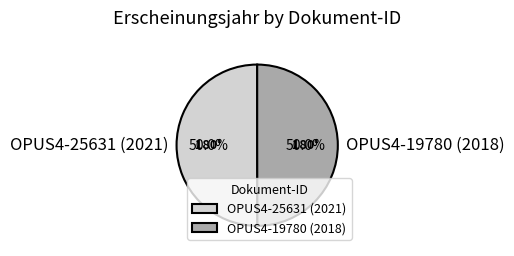

True or false: OPUS4-19780 (2018) accounts for 62% of the total.

False